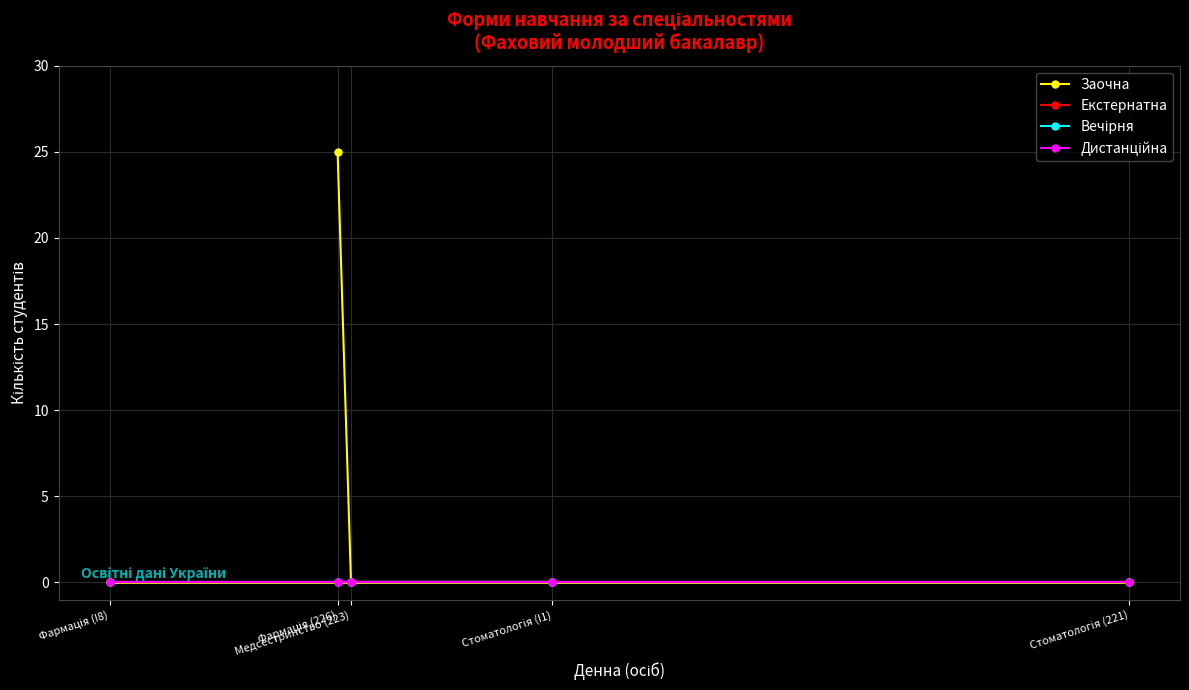

Is the value of Вечірня at Фармація (226) greater than the value of Заочна at Фармація (226)?

No